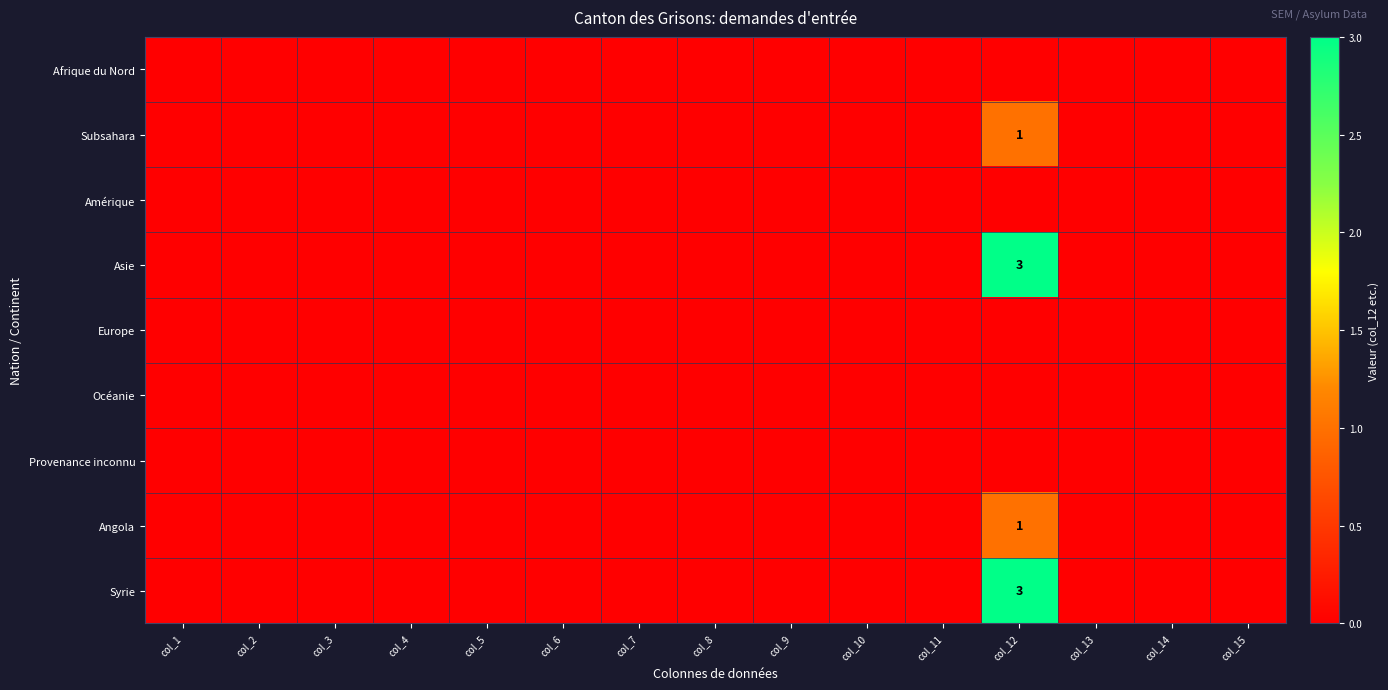

Which series has the largest range (max minus min)?

Asie